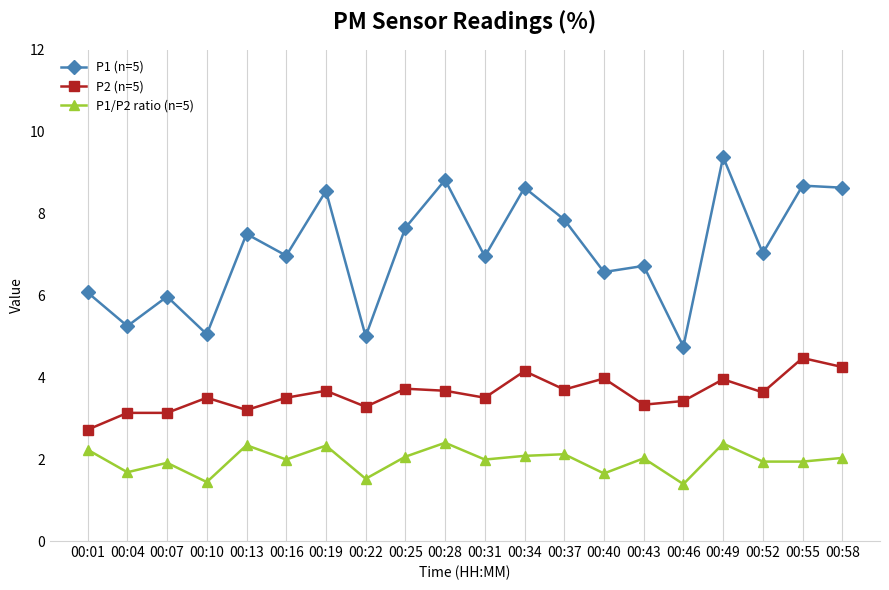

Is this an area chart (filled region under the line)?

No